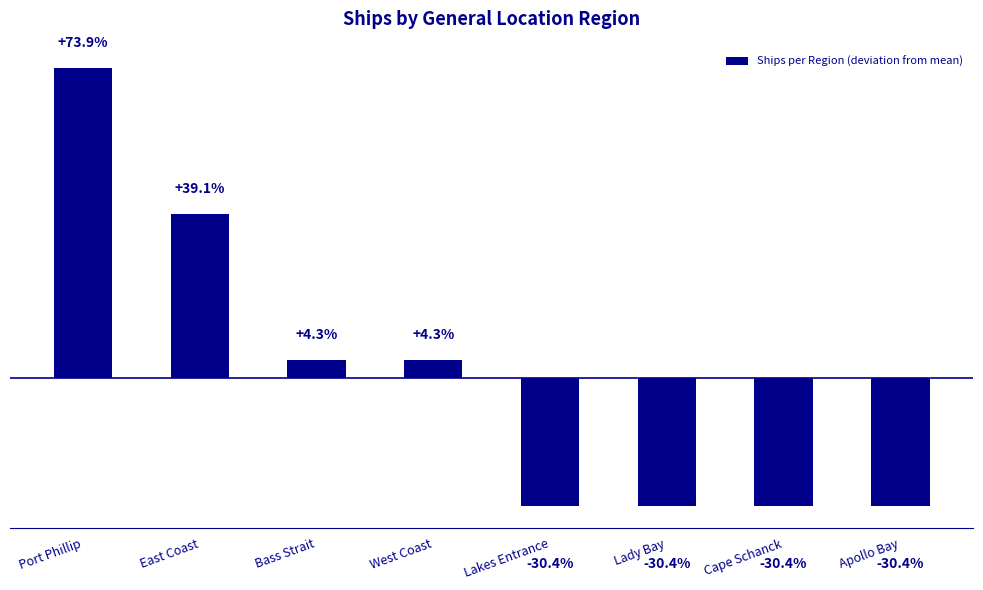

What position from the right is East Coast?

7